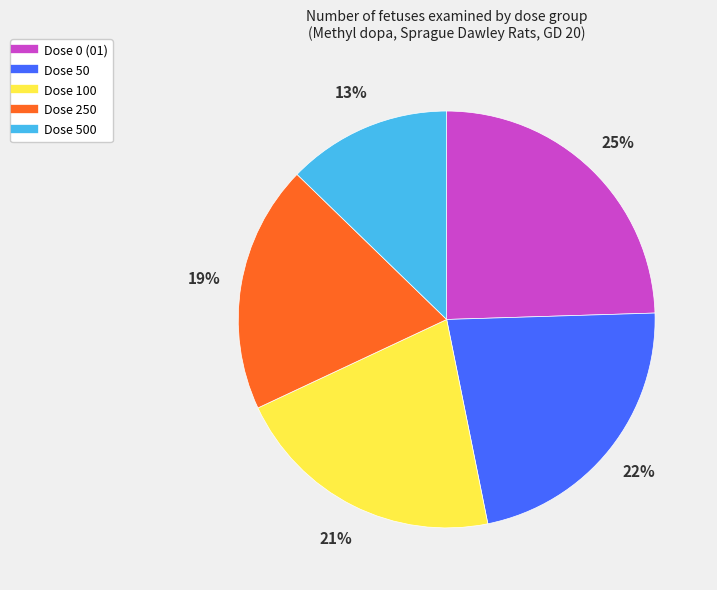

How many slices are in this pie chart?

5